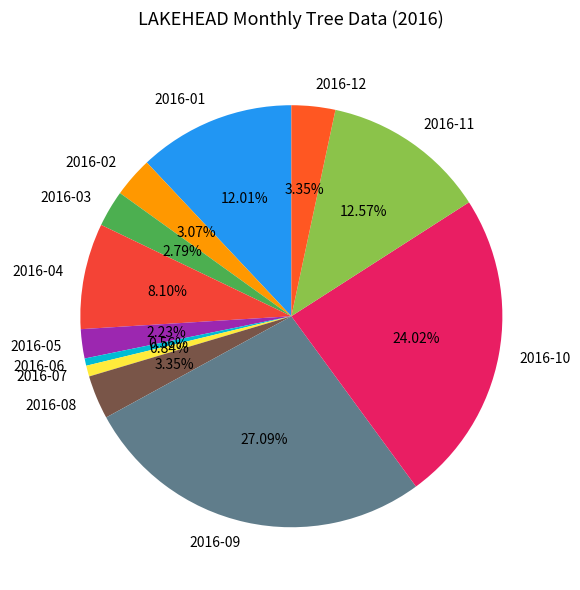

Count the number of slices in the pie.

12